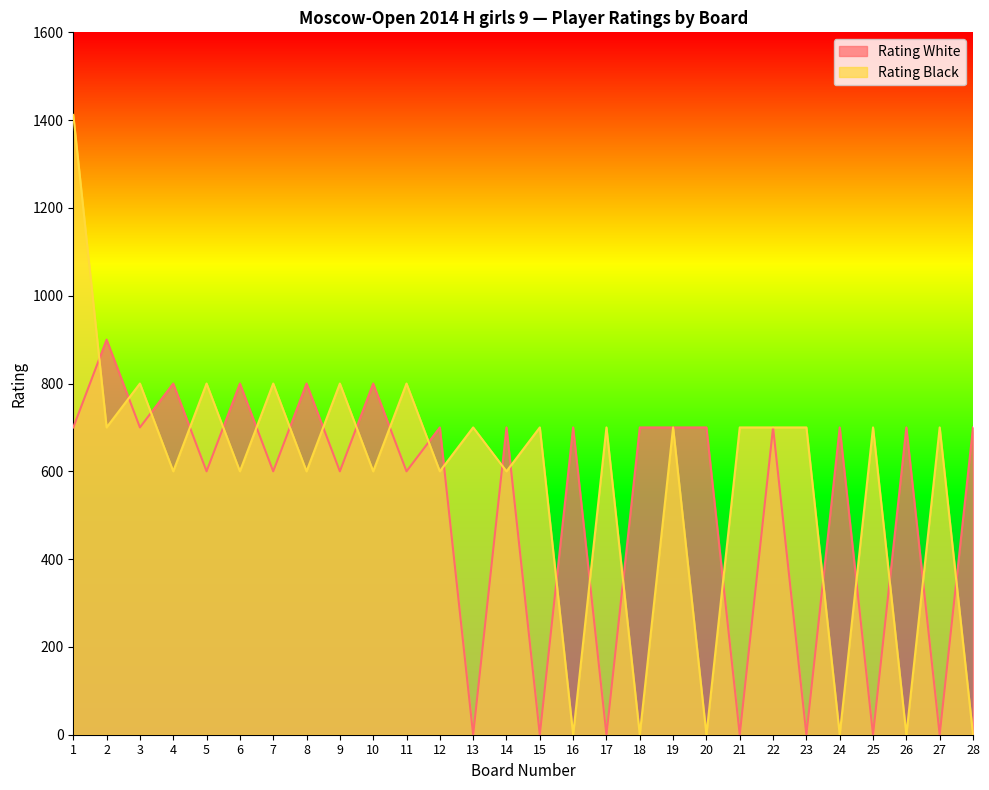

What is the sum of the Rating White values at 10 and 14?

1500